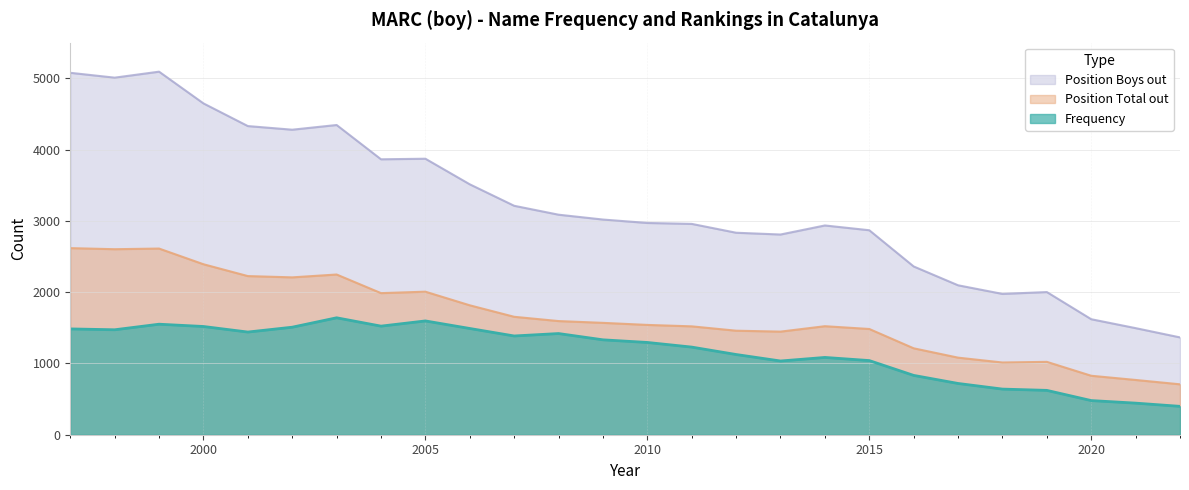

Reading right to left, transcribe all the data shown in this chart.

Frequency: 398	443	479	622	640	719	832	1040	1084	1034	1125	1229	1294	1331	1419	1385	1490	1596	1523	1640	1508	1440	1518	1550	1472	1484
Position Total out: 707	768	827	1022	1013	1081	1212	1483	1522	1446	1459	1520	1540	1569	1594	1654	1815	2006	1986	2247	2207	2225	2391	2611	2602	2617
Position Boys out: 1365	1495	1620	2001	1975	2096	2360	2868	2935	2808	2833	2957	2970	3018	3086	3211	3512	3871	3863	4344	4278	4329	4647	5092	5008	5076